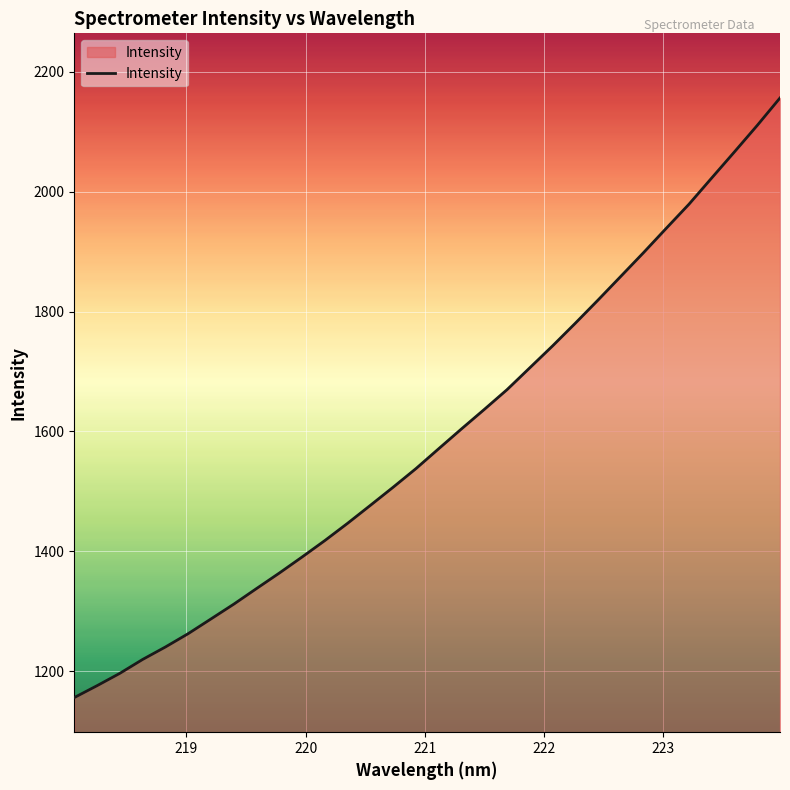

What is the greatest value displayed?

2156.2